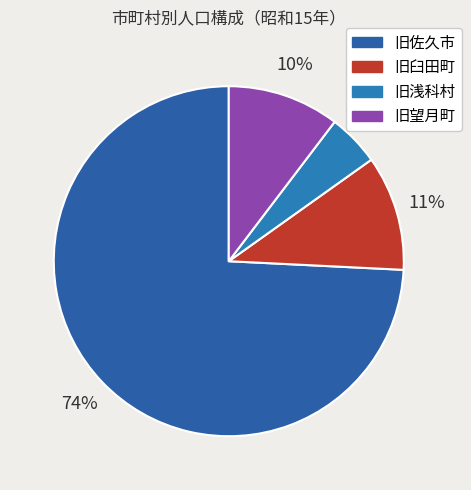

Is there any slice that represents more than half of the pie?

Yes